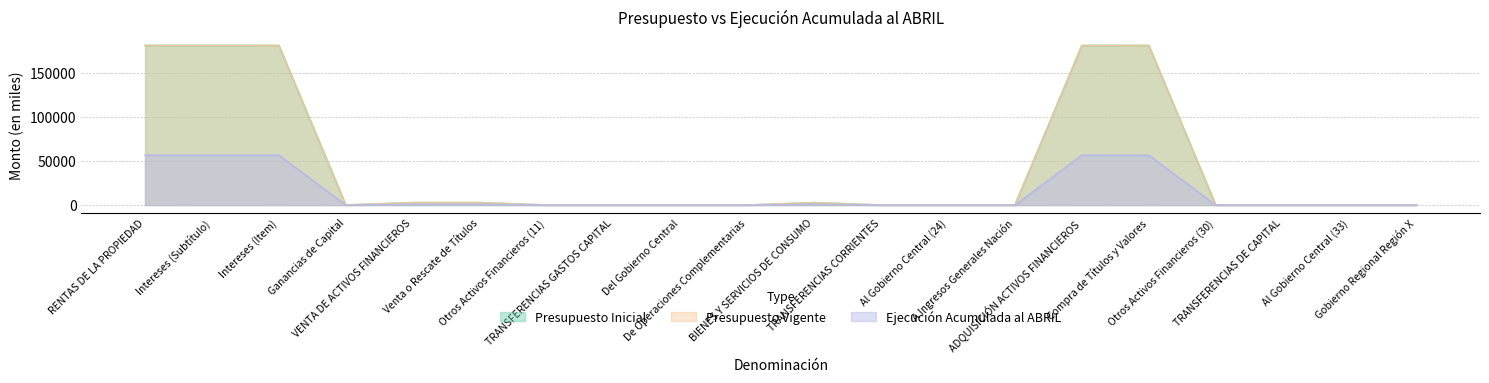

True or false: Presupuesto Inicial and Presupuesto Vigente cross at least once.

False